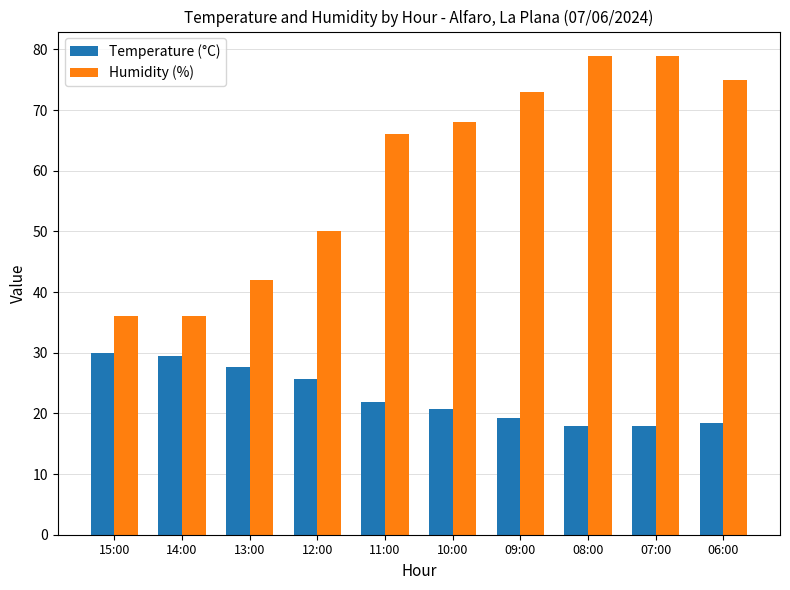

At how many categories does at least one series exceed 24?

10